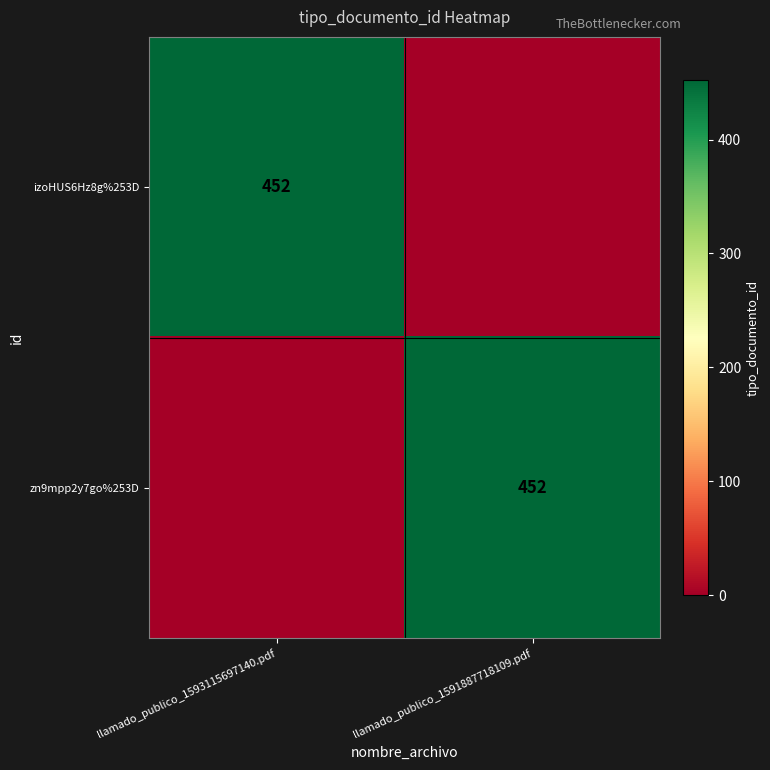

The izoHUS6Hz8g%253D series shows 452 at llamado_publico_1593115697140.pdf. True or false?

True